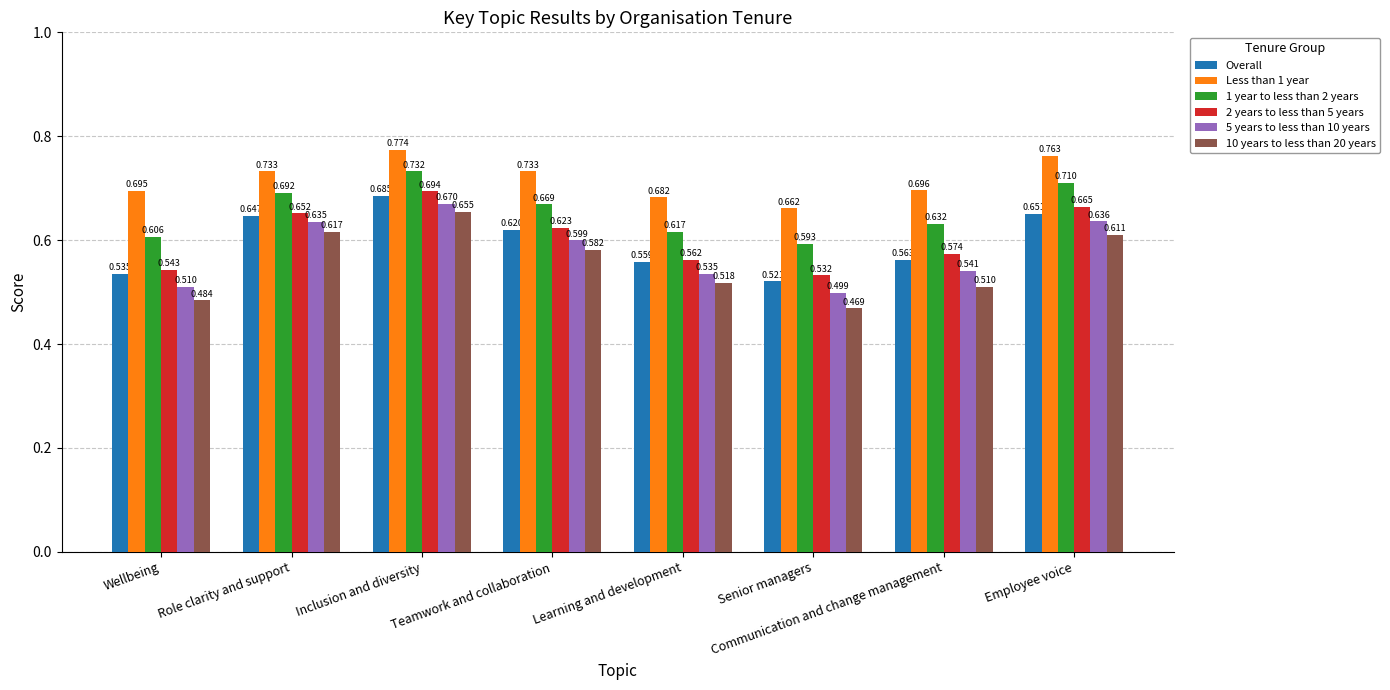

Which category has the lowest value across all series?

Senior managers